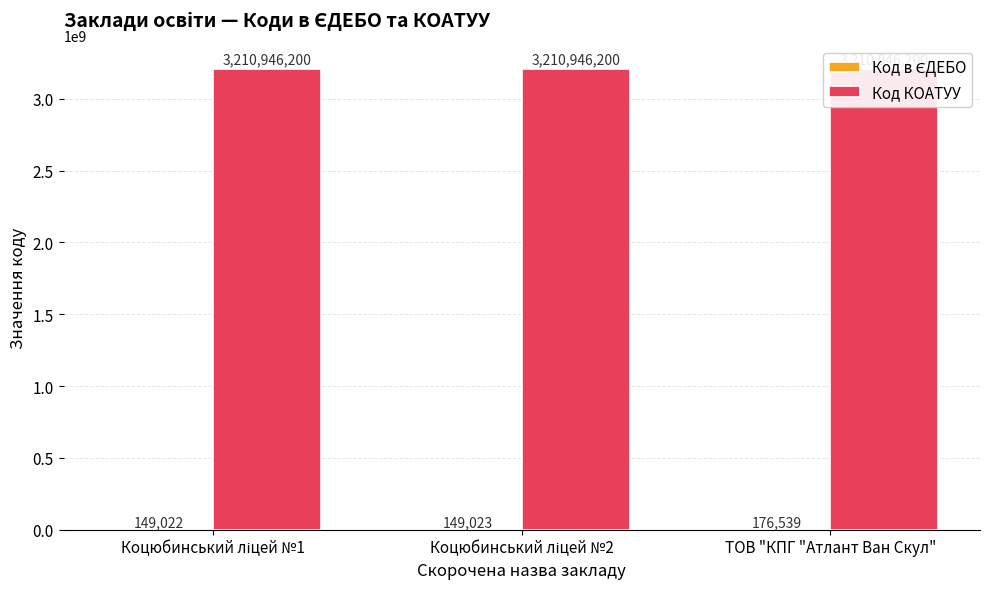

What is the label of the 1st bar from the left?

Коцюбинський ліцей №1